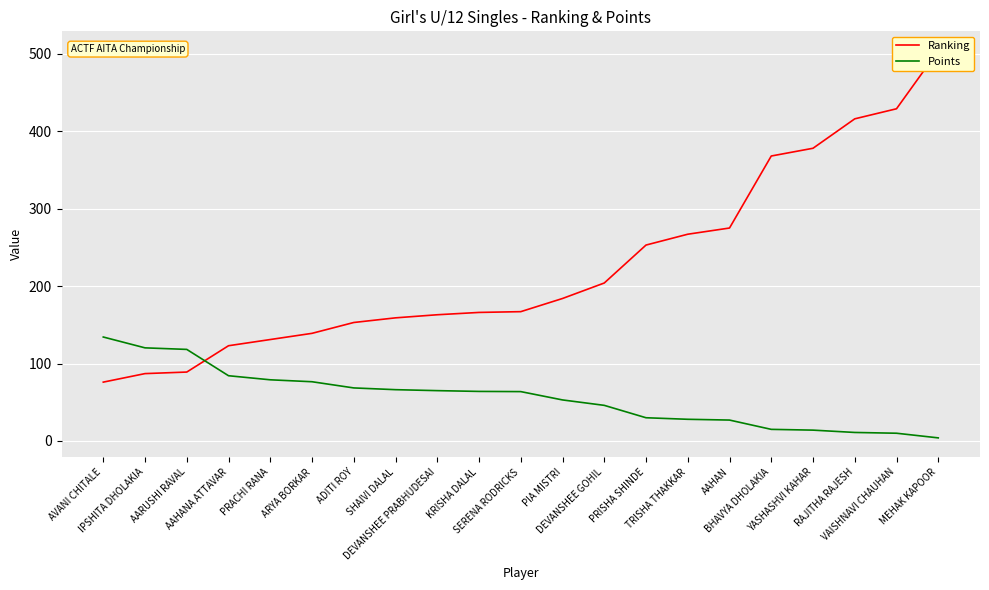

What is the value of the Points point at the 1st from the left?

134.2